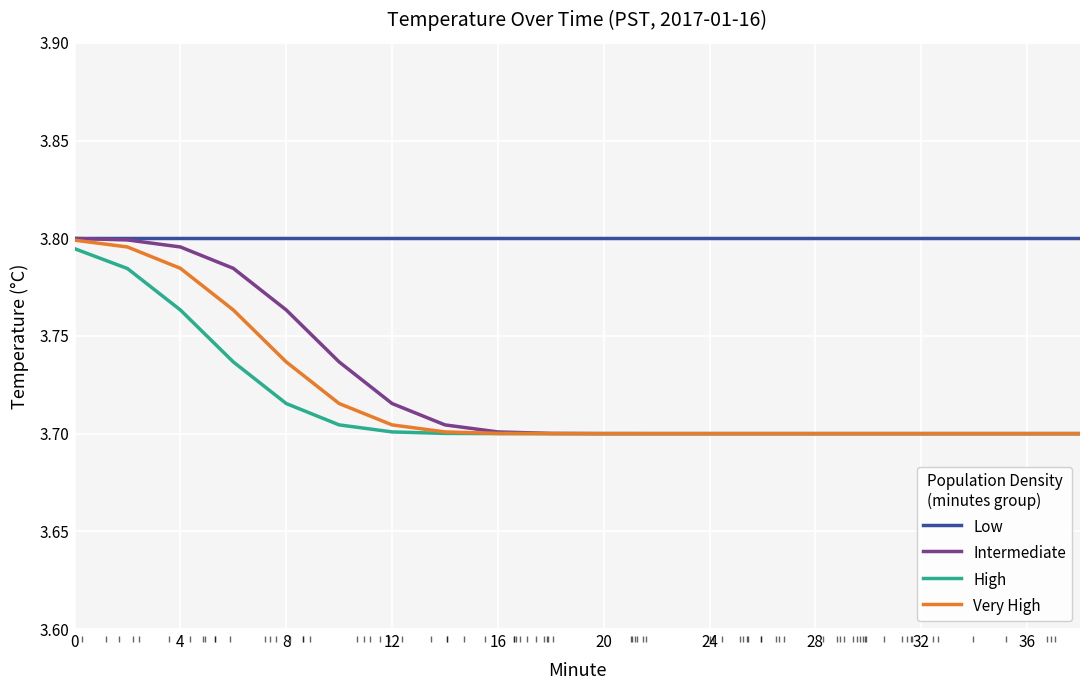

Which series has the widest spread of values?

Intermediate